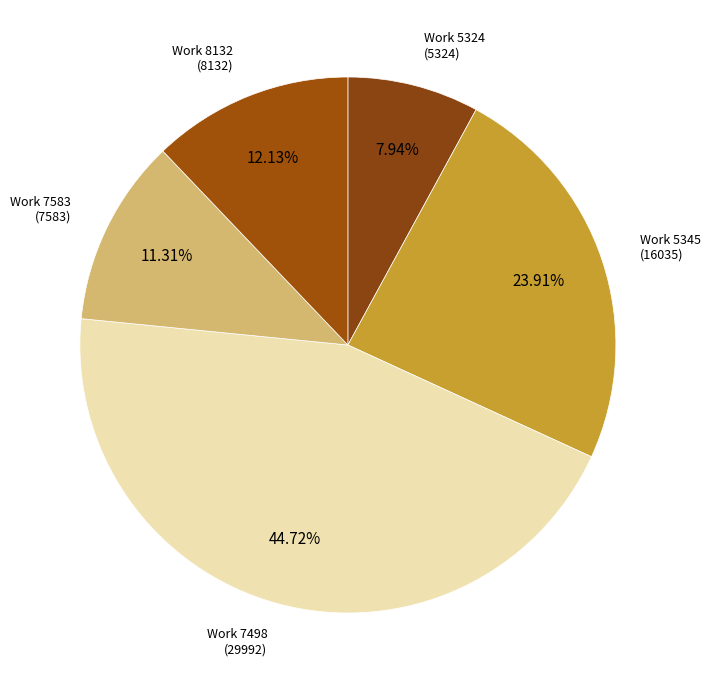

Does any single category account for the majority?

No